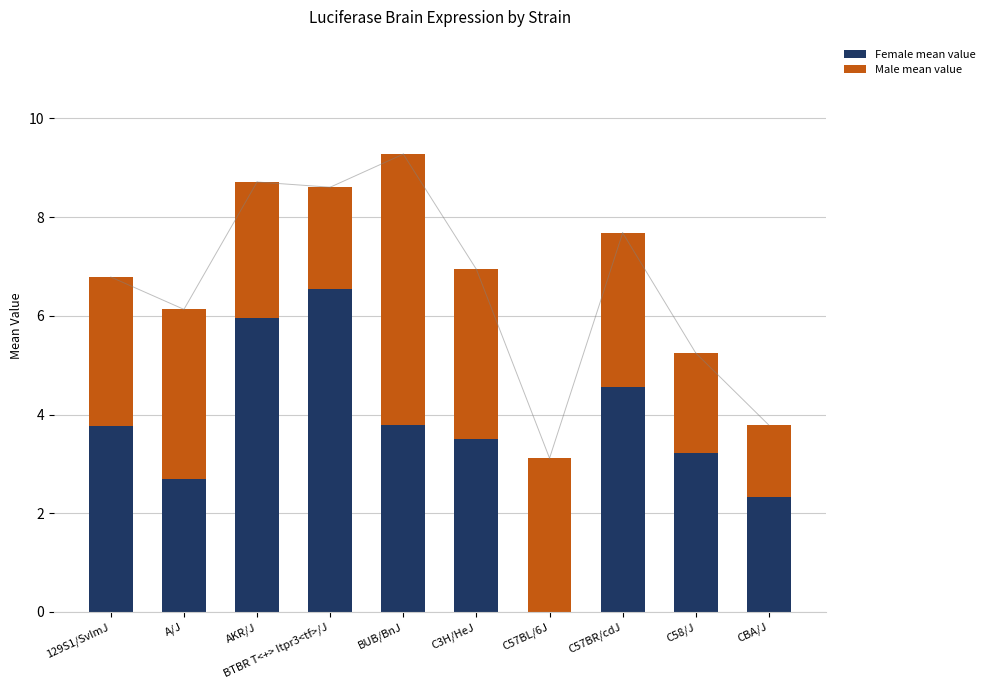

Where does the Female mean value series first go above 3?

129S1/SvImJ